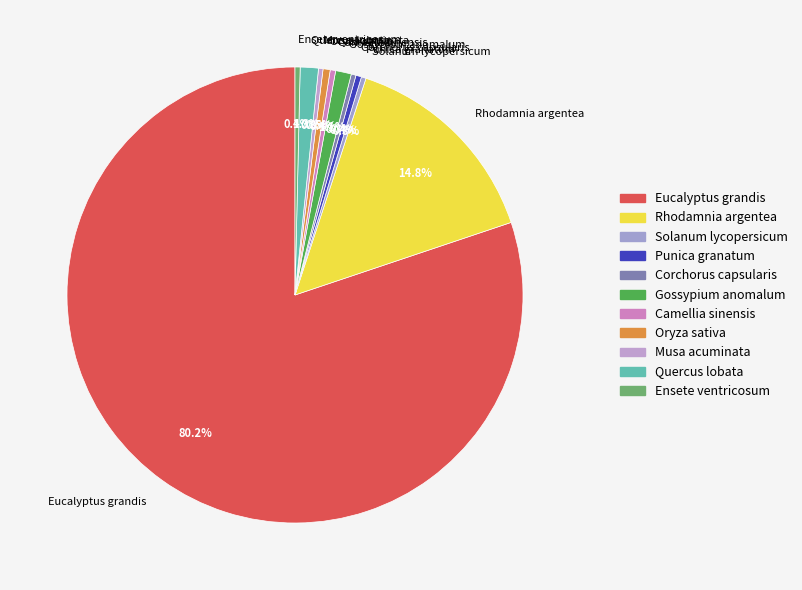

Which category has the biggest portion of the pie?

Eucalyptus grandis